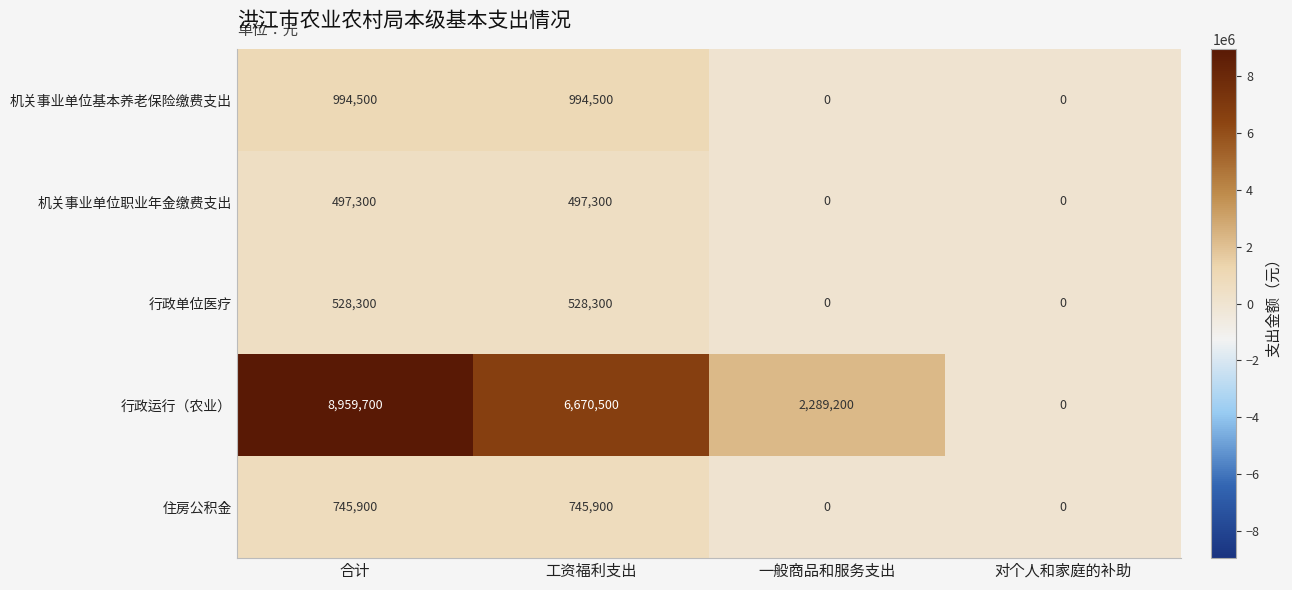

Count the 机关事业单位职业年金缴费支出 values in the range 0 to 497300.

4